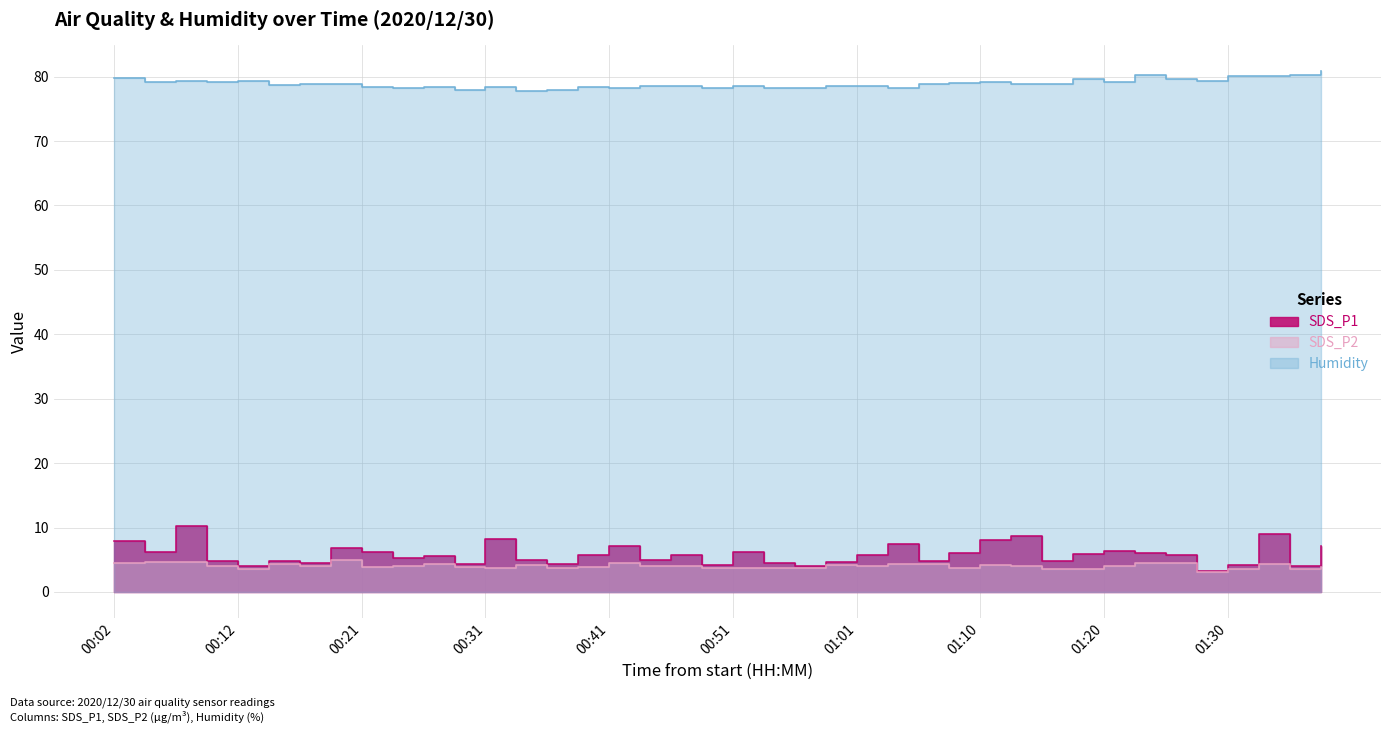

True or false: Humidity has a value of 80.8 at 01:37.

True